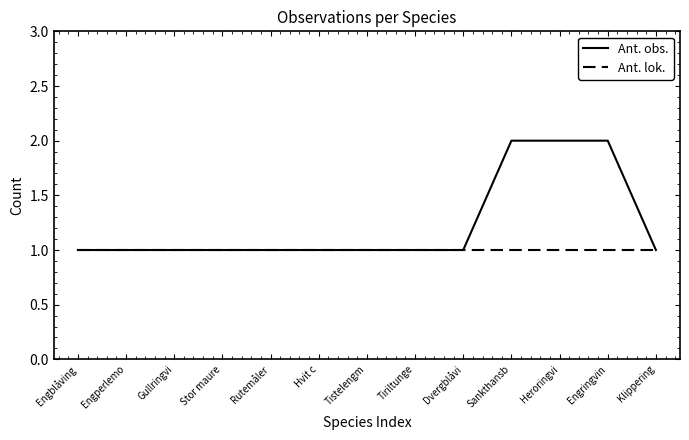

What are all the series names shown in the legend?

Ant. obs., Ant. lok.